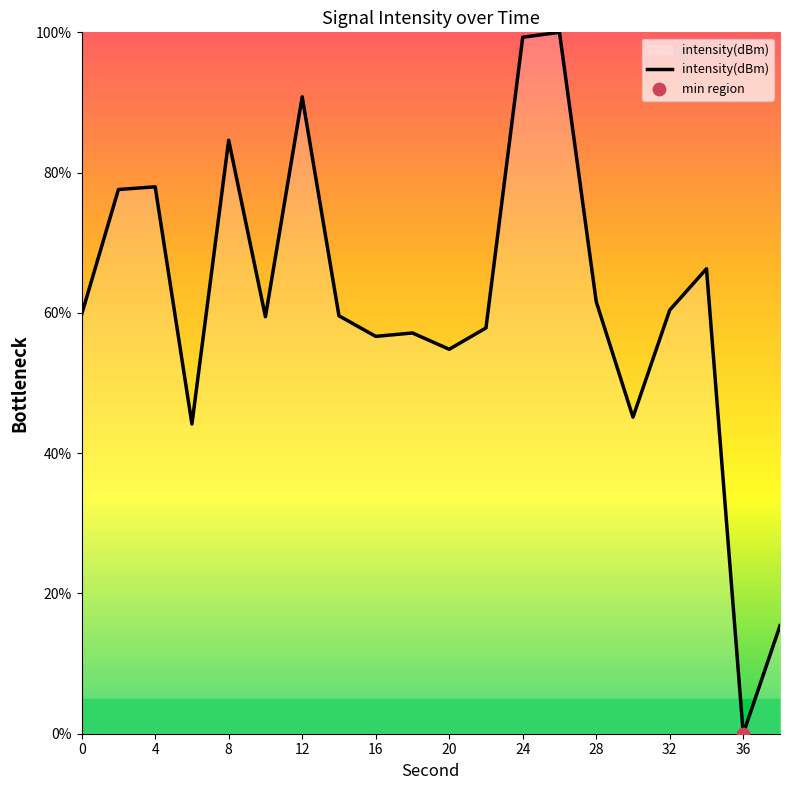

What is the maximum value shown in the chart?

100.0